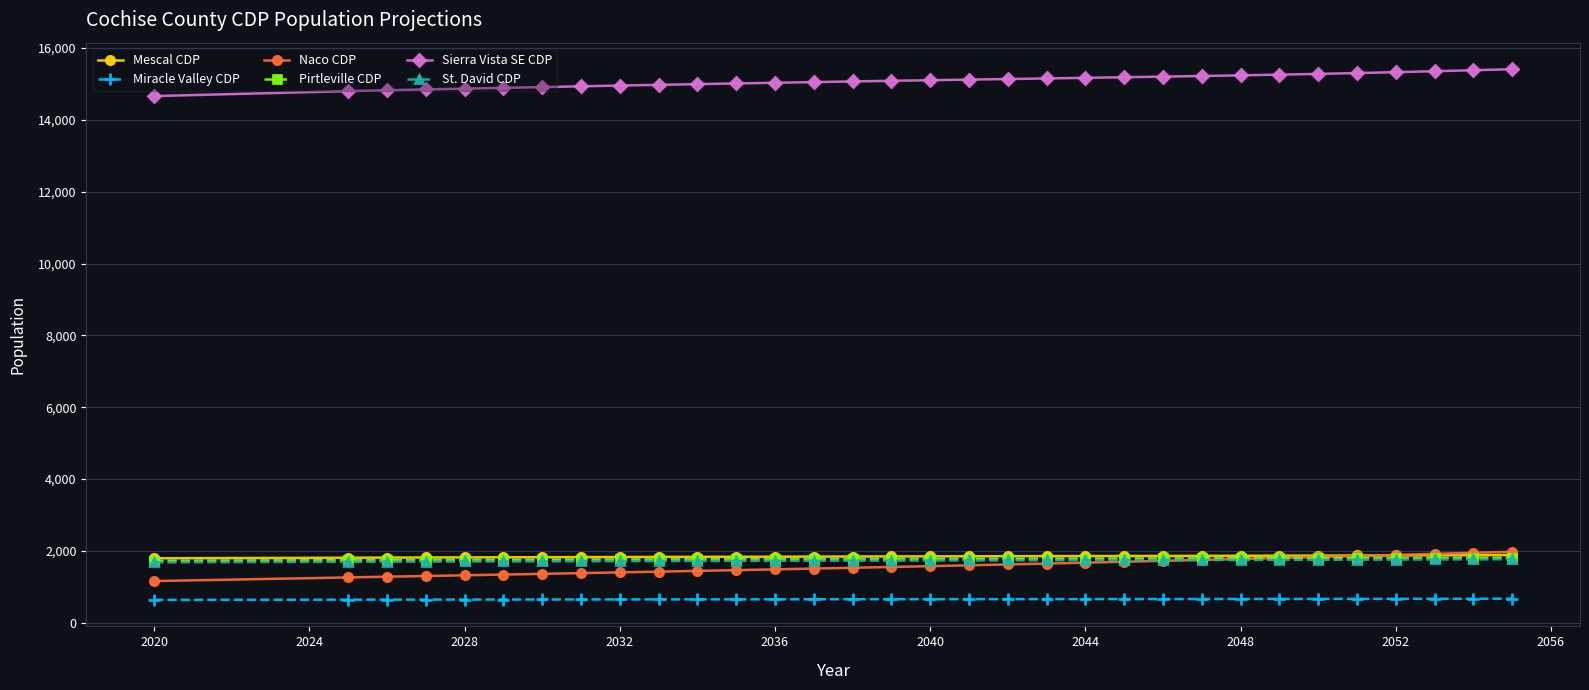

Which series has the largest total across all categories?

Sierra Vista SE CDP